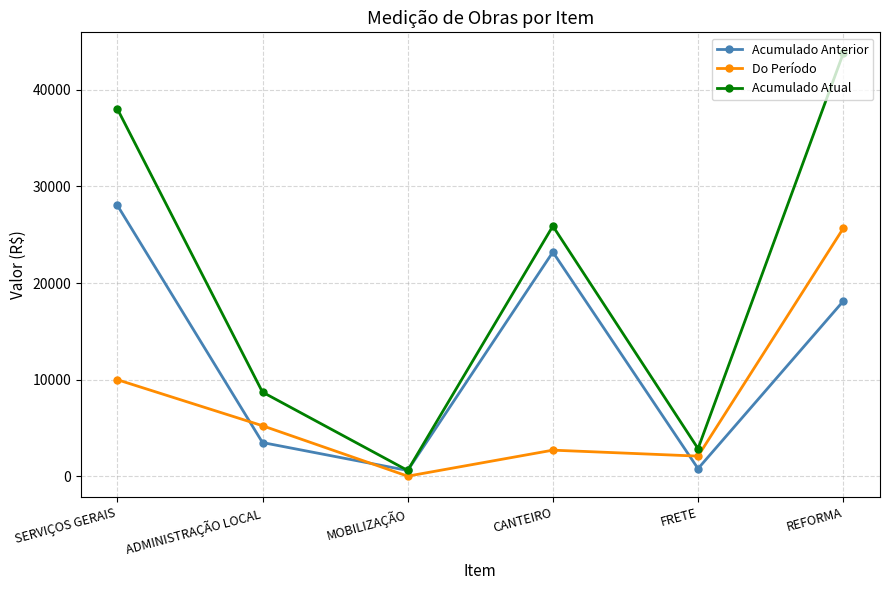

Where does the Do Período series first go above 5220?

SERVIÇOS GERAIS